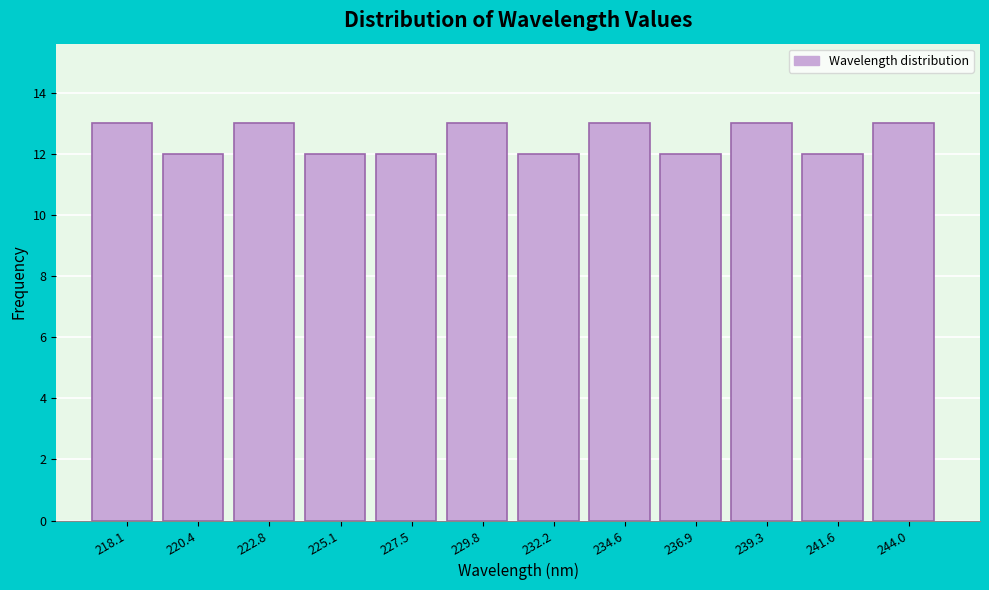

Reading left to right, transcribe all the data shown in this chart.

13	12	13	12	12	13	12	13	12	13	12	13